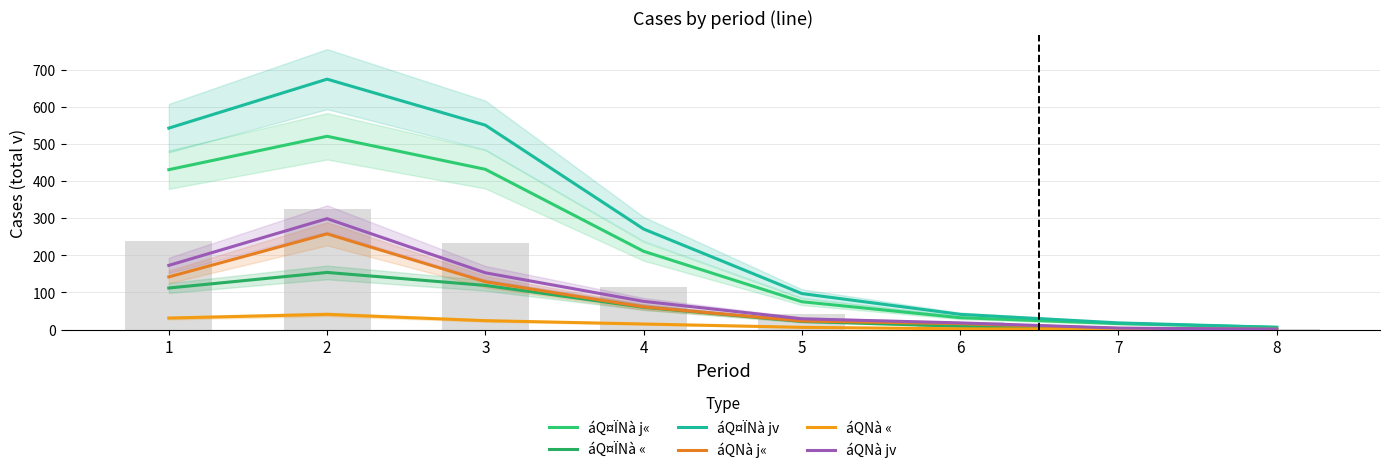

Does the chart contain any negative values?

No